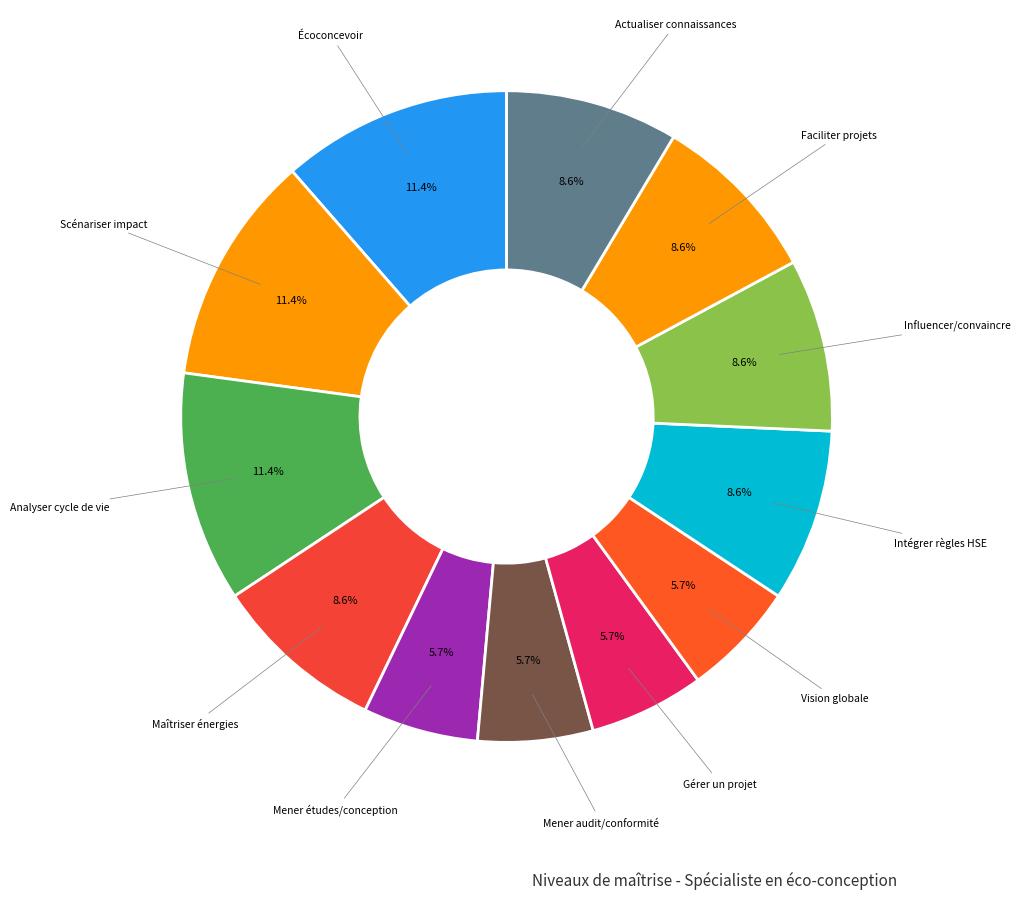

Does any single category account for the majority?

No